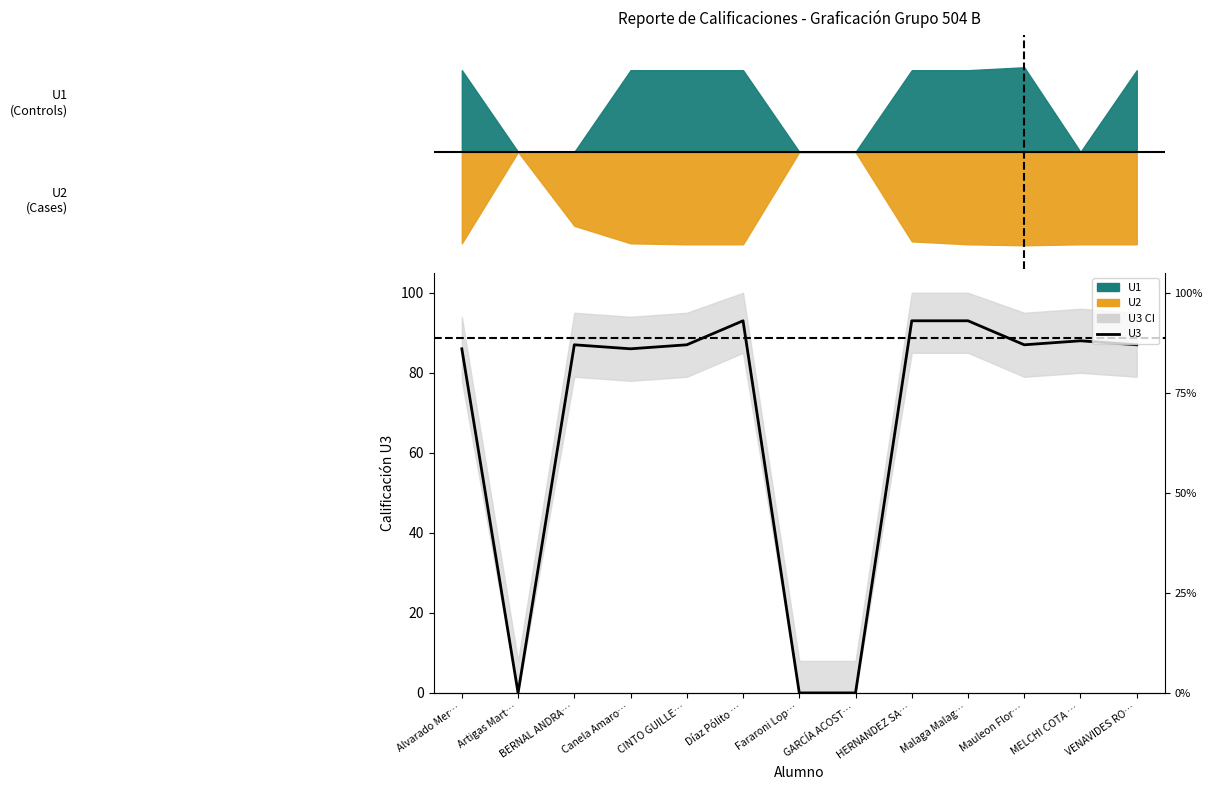

What is the value of the 6th point from the left?

93